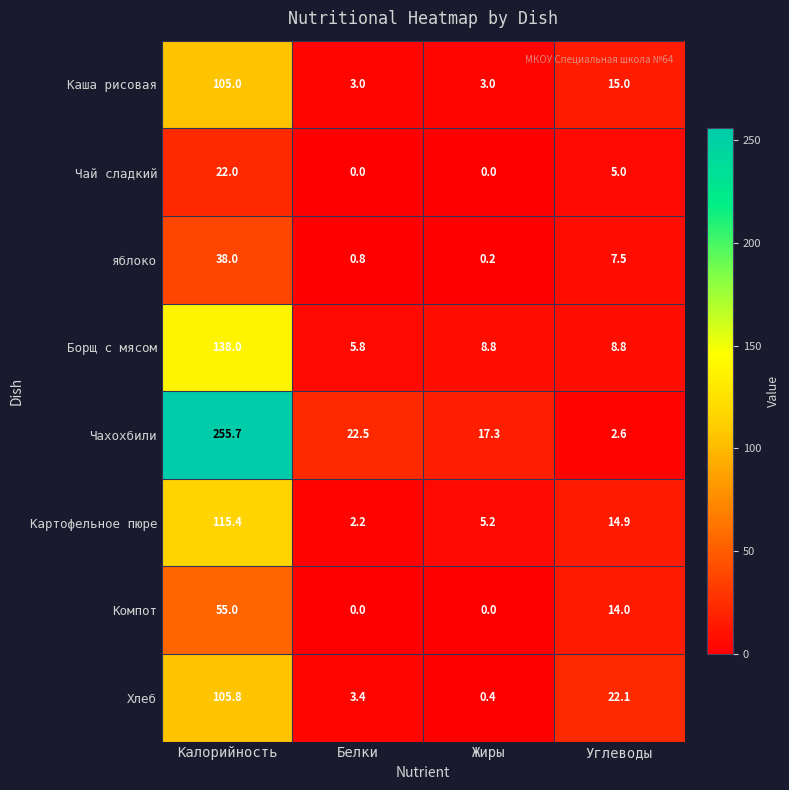

True or false: Чахохбили has a value of 4.4 at Жиры.

False